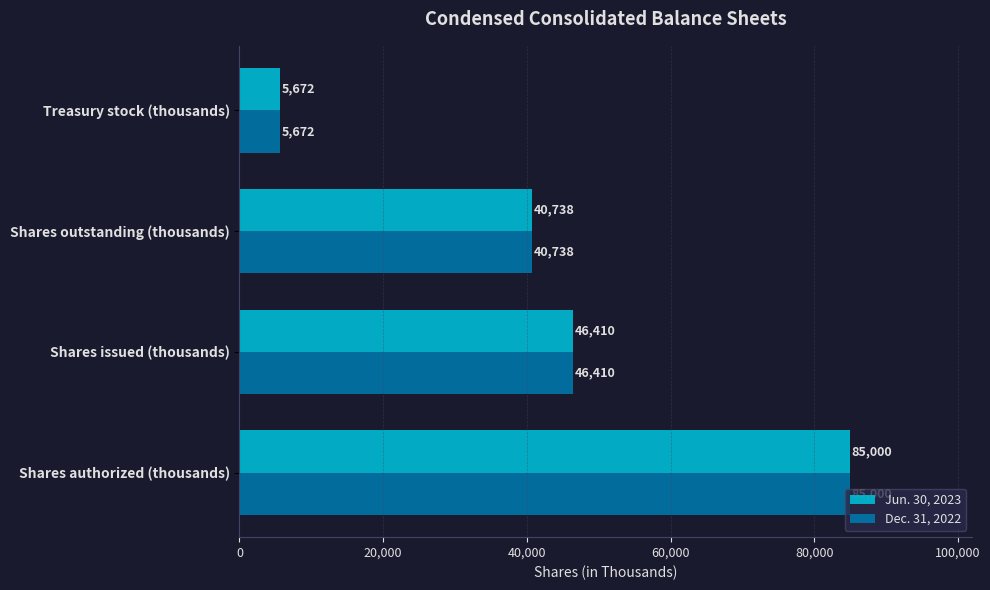

What is the sum of the Jun. 30, 2023 values at Shares issued (thousands) and Shares outstanding (thousands)?

87148